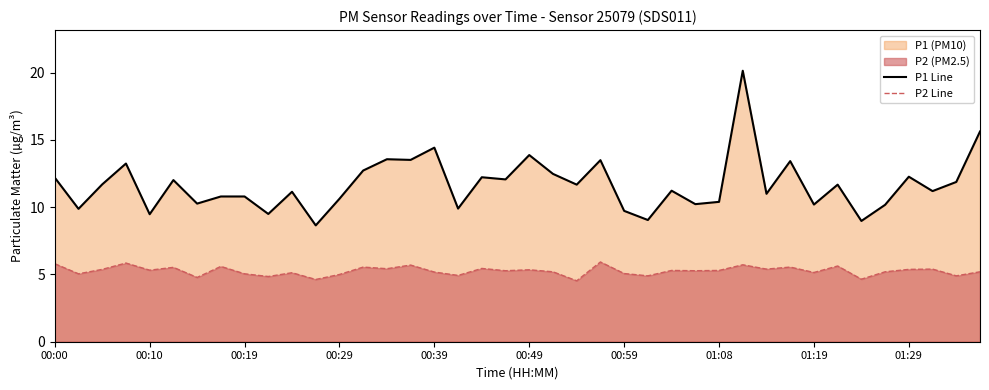

Which series has the largest range (max minus min)?

P1 Line